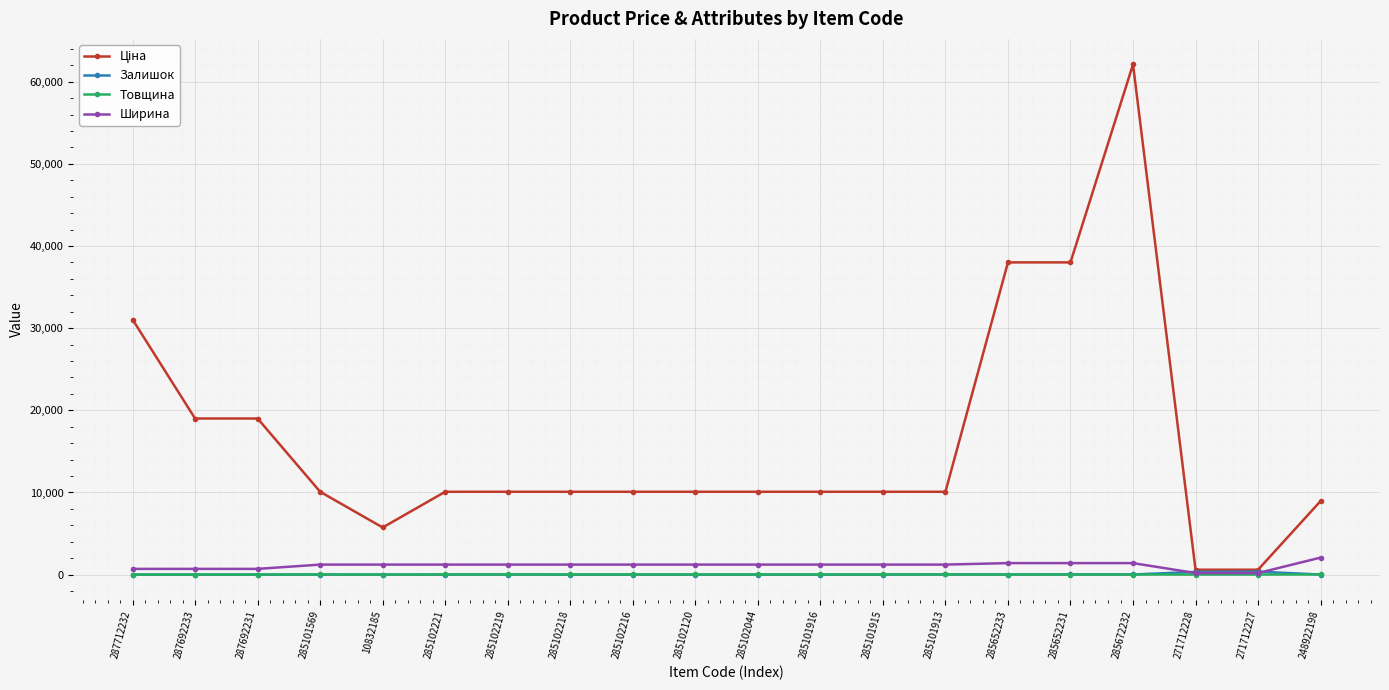

How many values in the Товщина series are below 18?

9